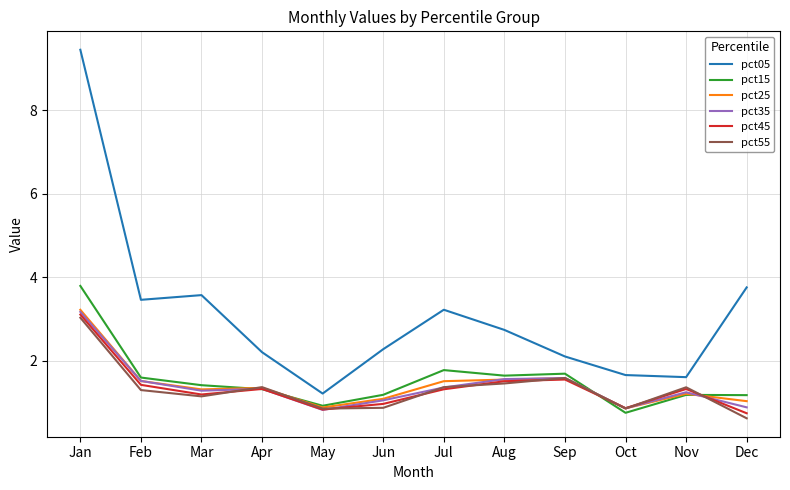

At which category is the sum across all series the highest?

Jan